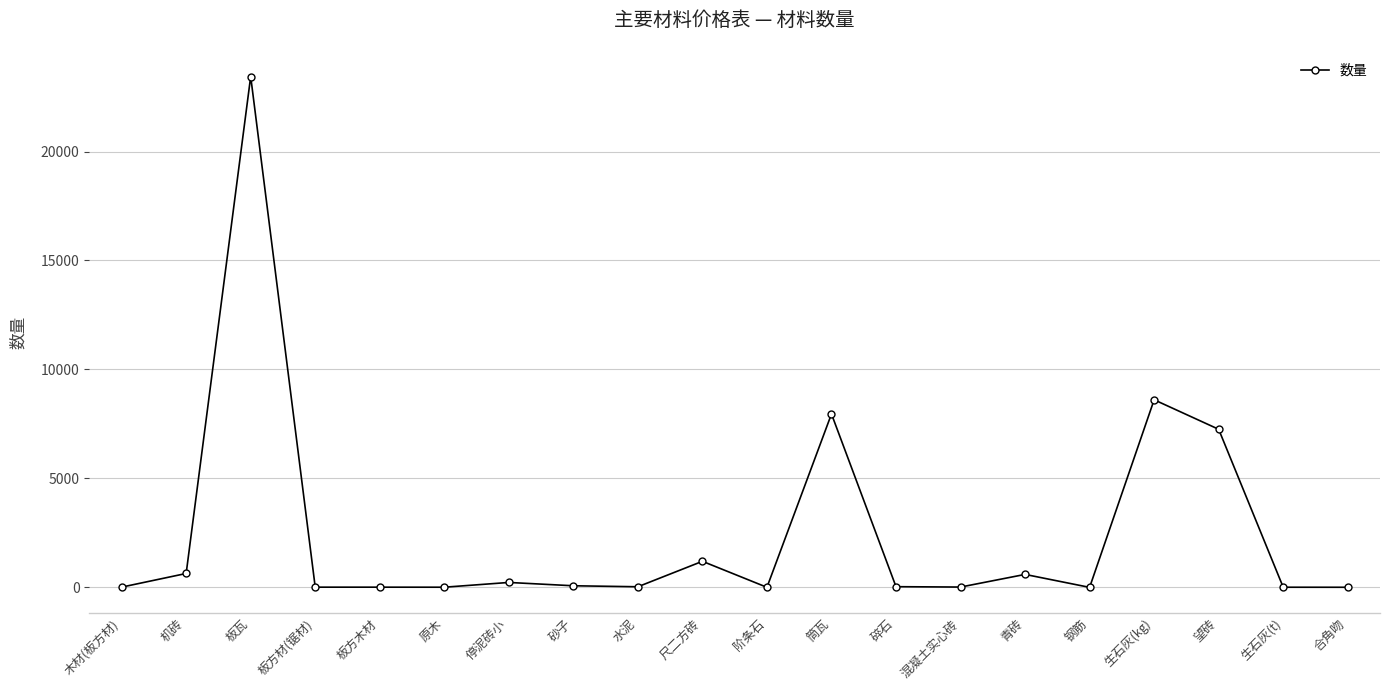

What is the difference between the maximum and minimum values?

23438.1